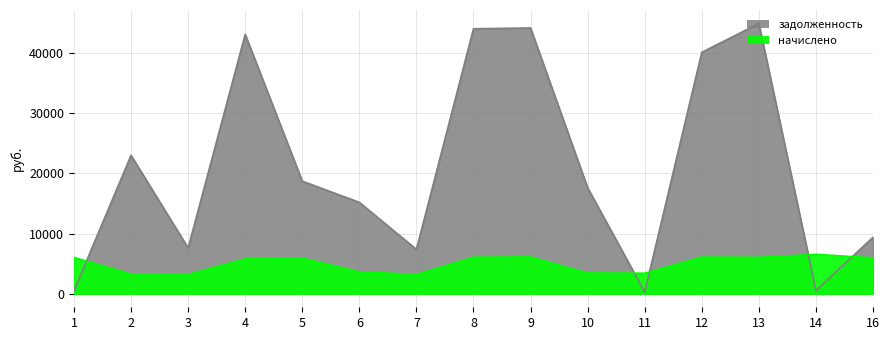

How many intersections are there between начислено and задолженность?

5